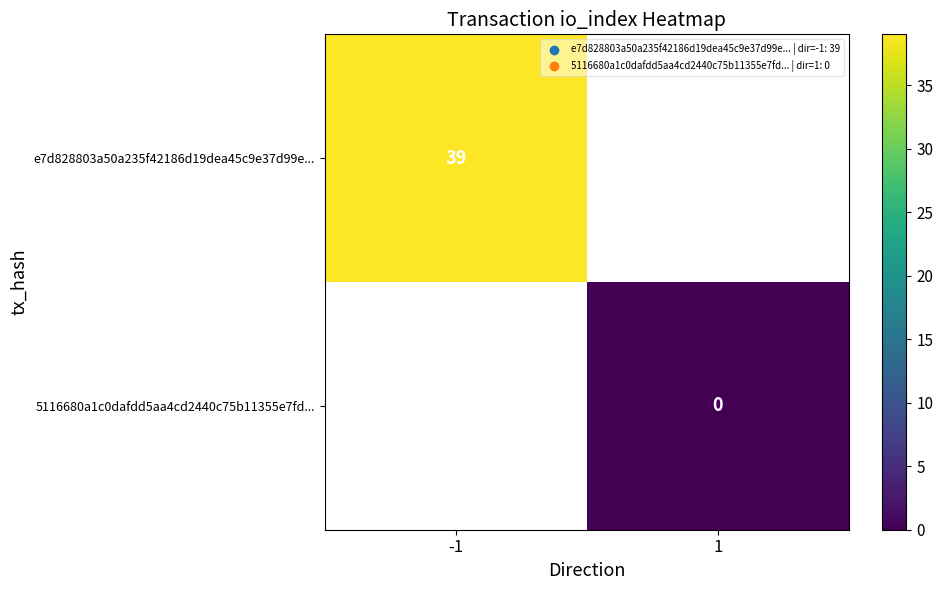

Is the value of 5116680a1c0dafdd5aa4cd2440c75b11355e7fd... at 1 greater than the value of e7d828803a50a235f42186d19dea45c9e37d99e... at -1?

No